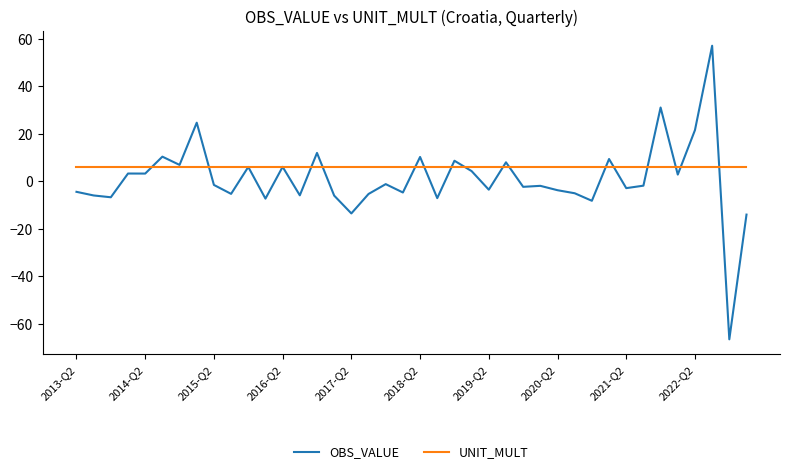

What is the minimum value shown in the chart?

-66.6